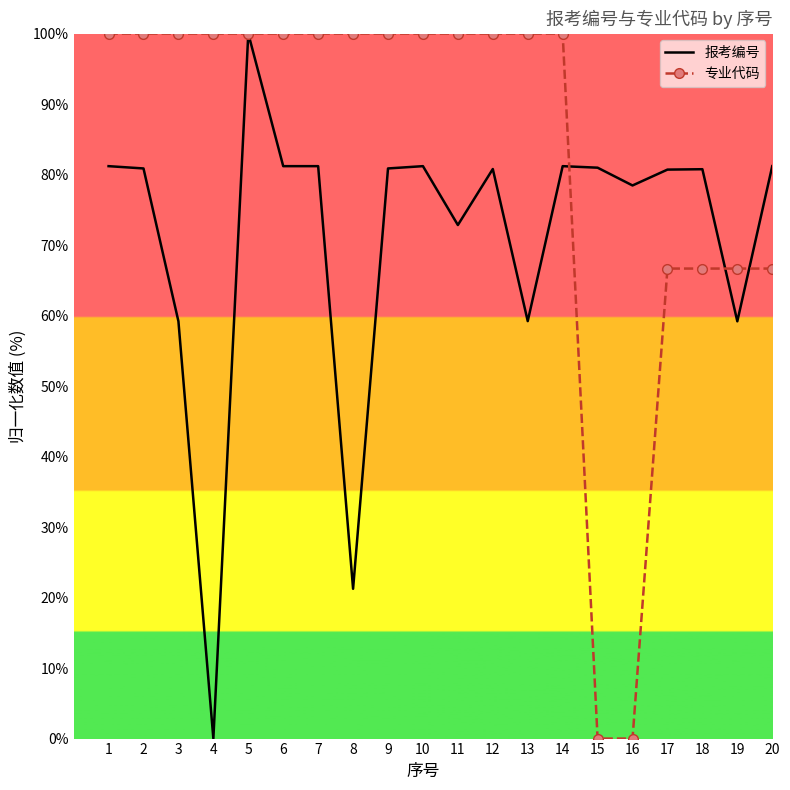

The value of 报考编号 at 10 is 107.7. True or false?

False